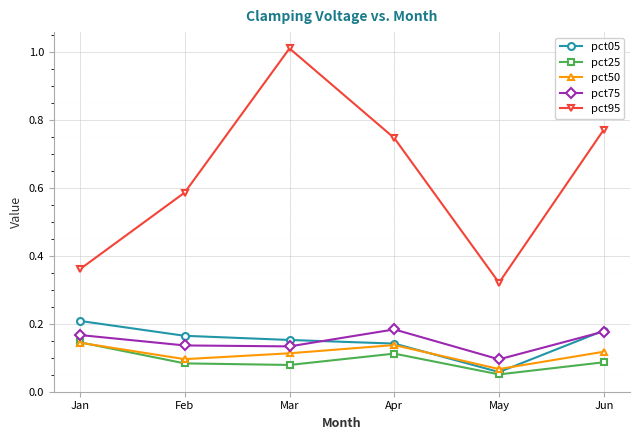

Which series changed the most between May and Jun?

pct95